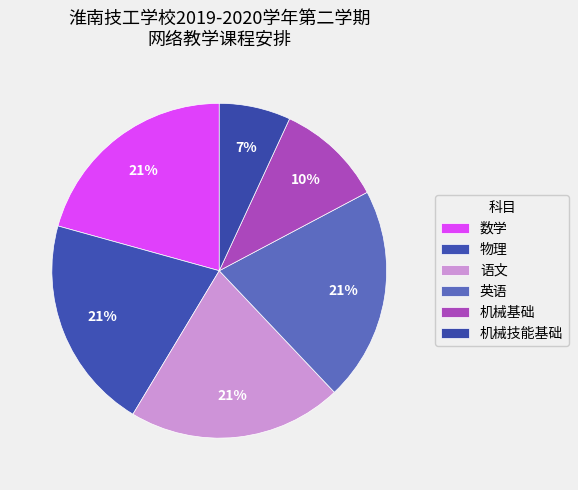

How many segments does this pie chart have?

6